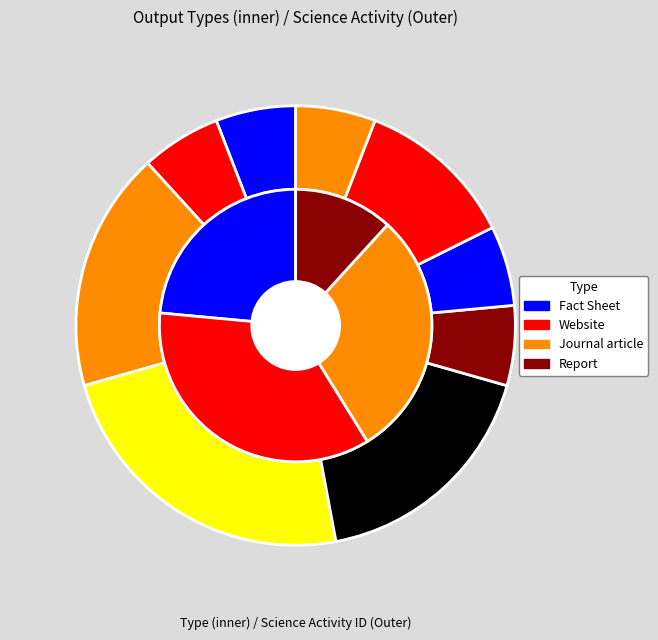

To the nearest percent, what portion does 50763 represent?

5%